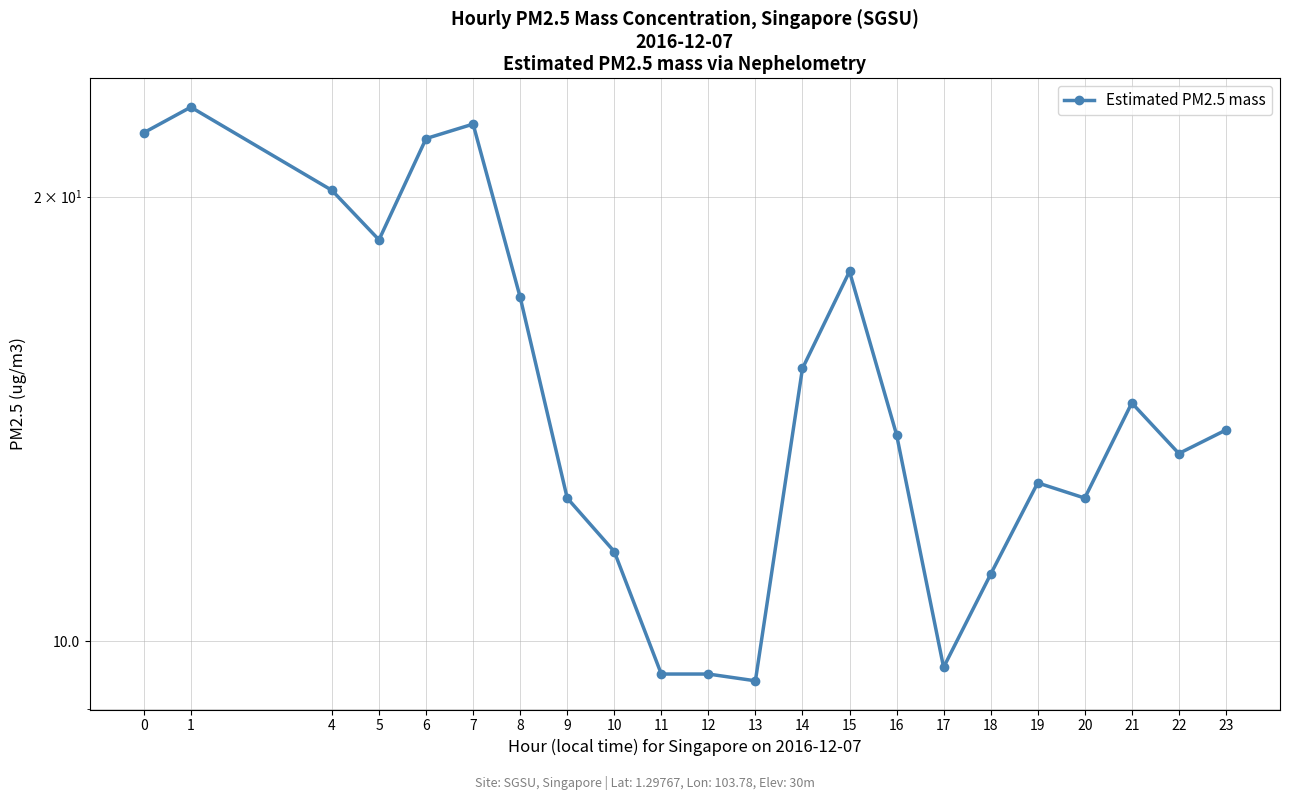

The chart shows a value of 11.1 at 18. True or false?

True